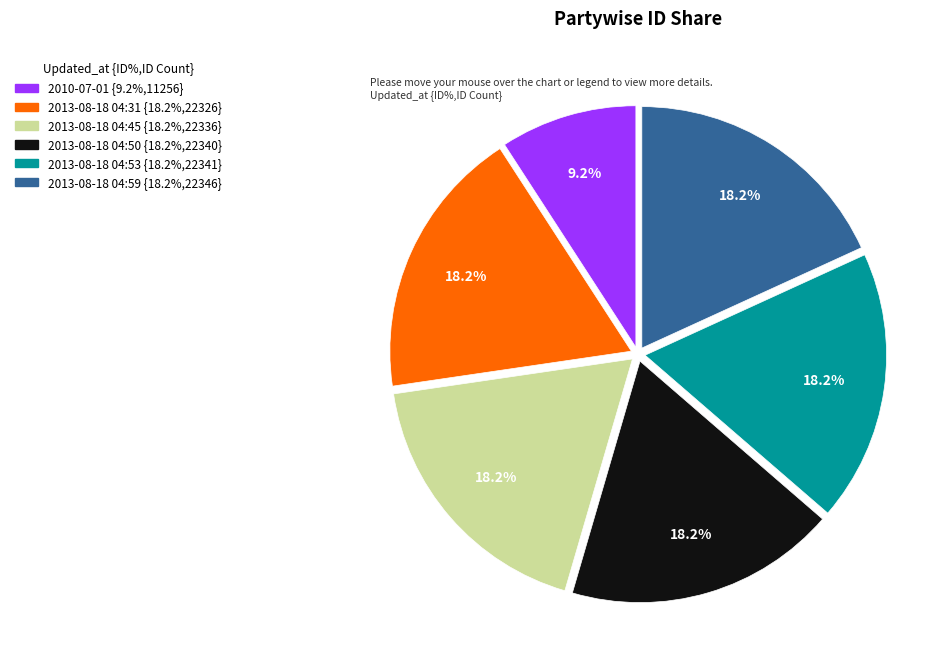

Is it true that 2013-08-18 04:31 is 18% of the pie?

True